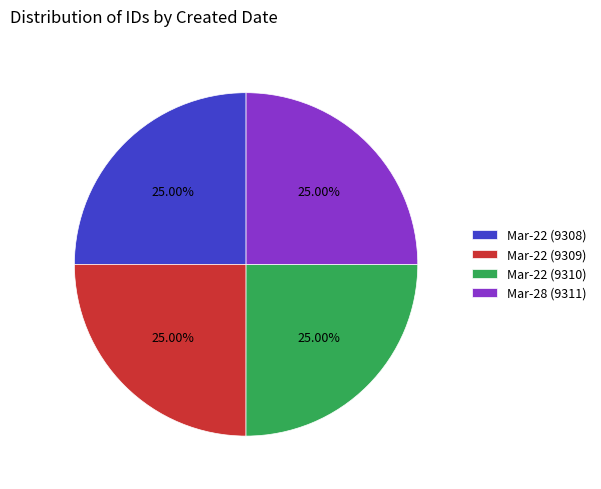

Does Mar-22 (9308) represent more than half of the total?

No